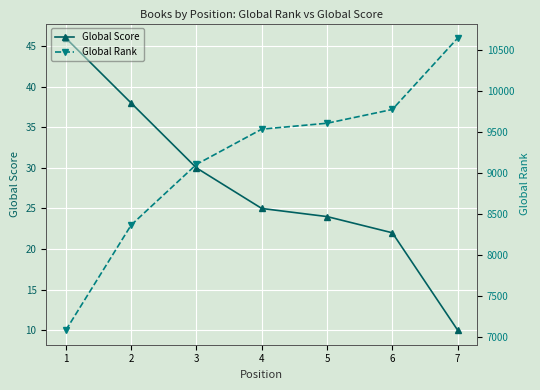

What is the sum of the Global Score values at 5 and 2?

62